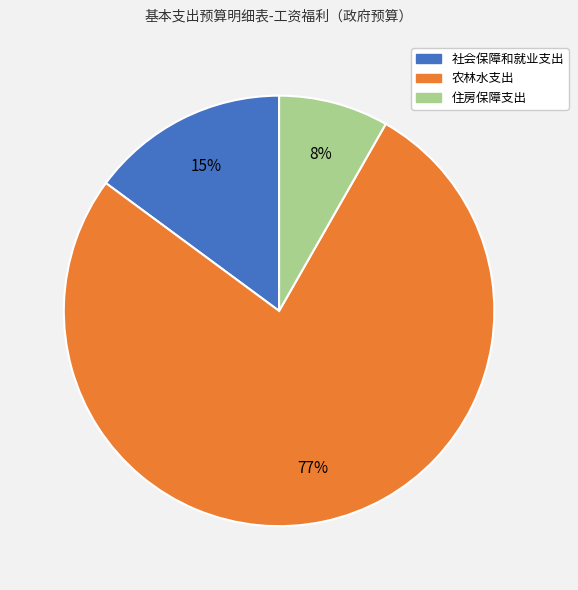

Which category has the biggest portion of the pie?

农林水支出